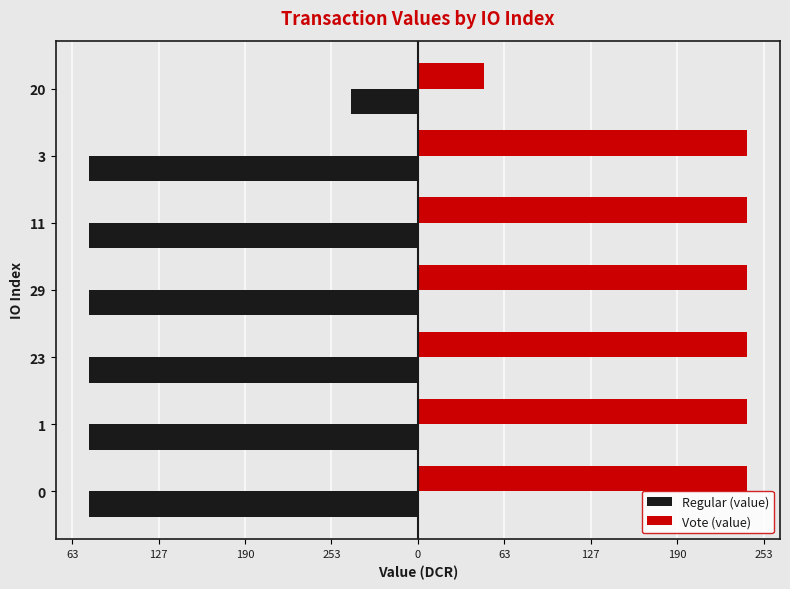

At how many categories does at least one series exceed 48?

7